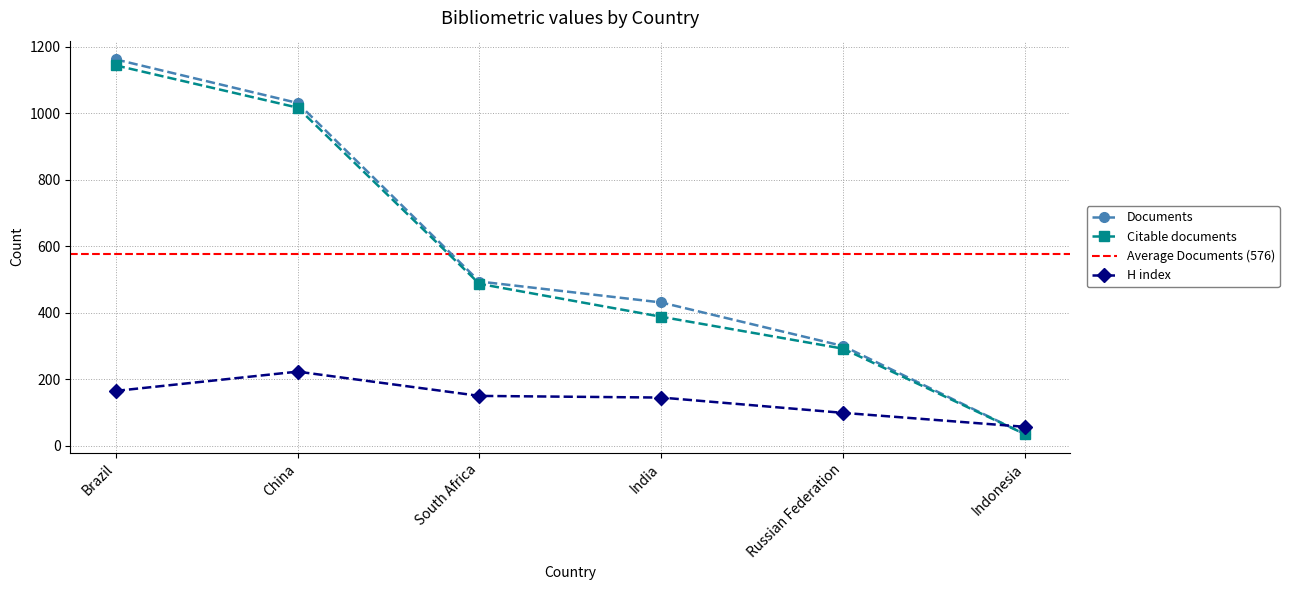

Rank the categories by H index value from highest to lowest.

China, Brazil, South Africa, India, Russian Federation, Indonesia